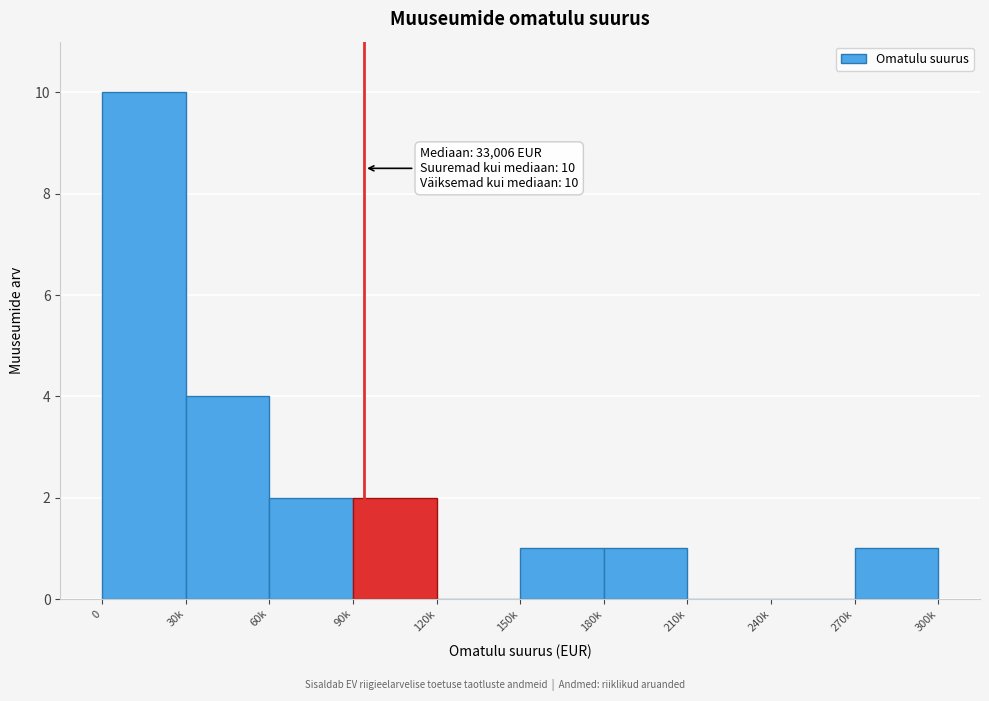

Reading left to right, transcribe all the data shown in this chart.

0=10	30k=4	60k=2	90k=2	120k=0	150k=1	180k=1	210k=0	240k=0	270k=1